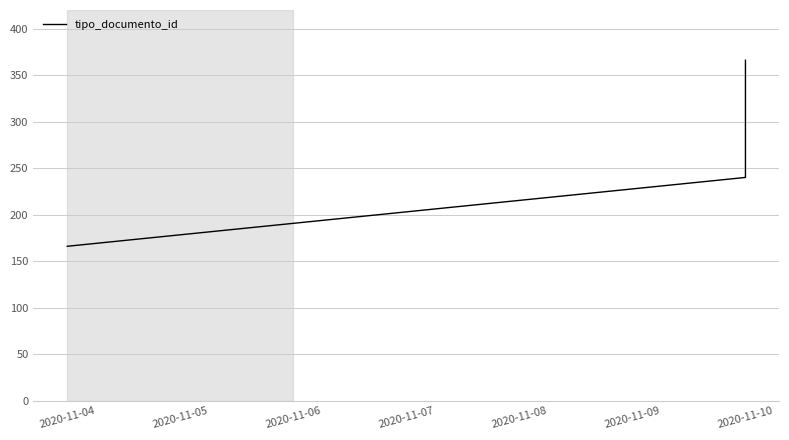

How many distinct data groups are displayed?

1